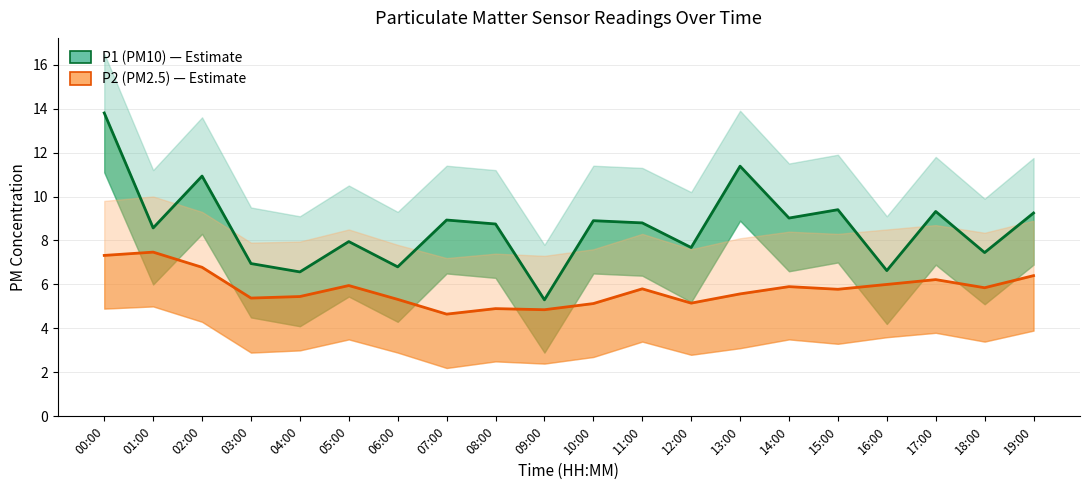

What is the sum of all P1 (PM10) values?

172.4